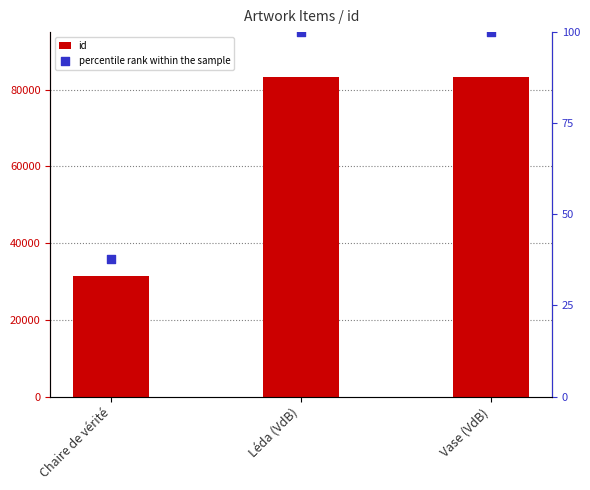

At how many categories does at least one series exceed 44096?

2